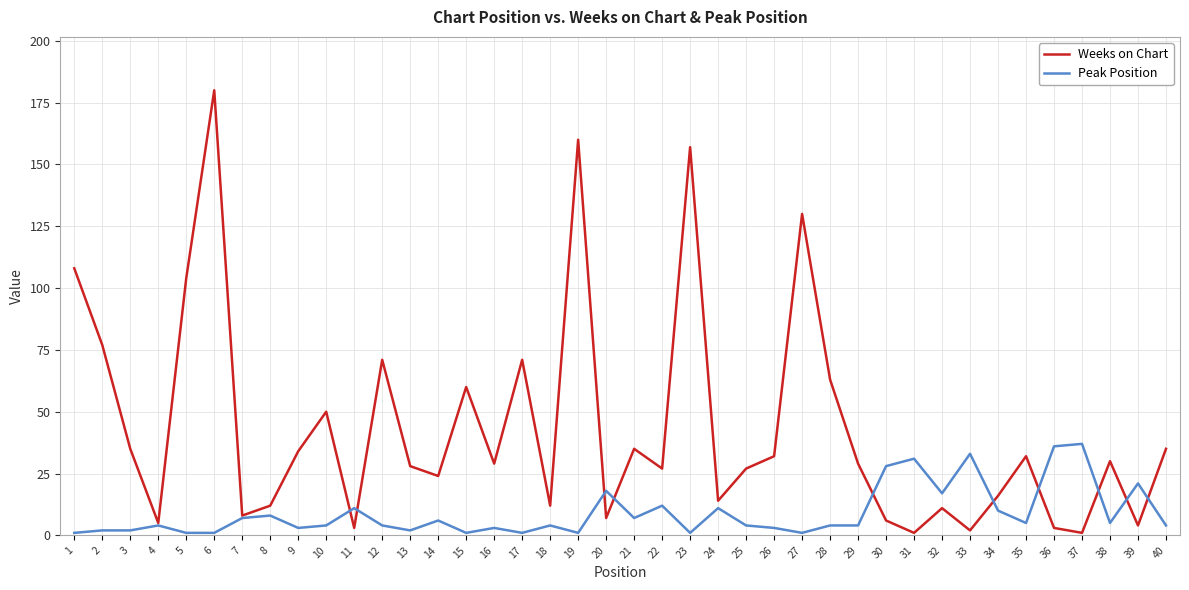

At which label is Weeks on Chart closest to 90?

2